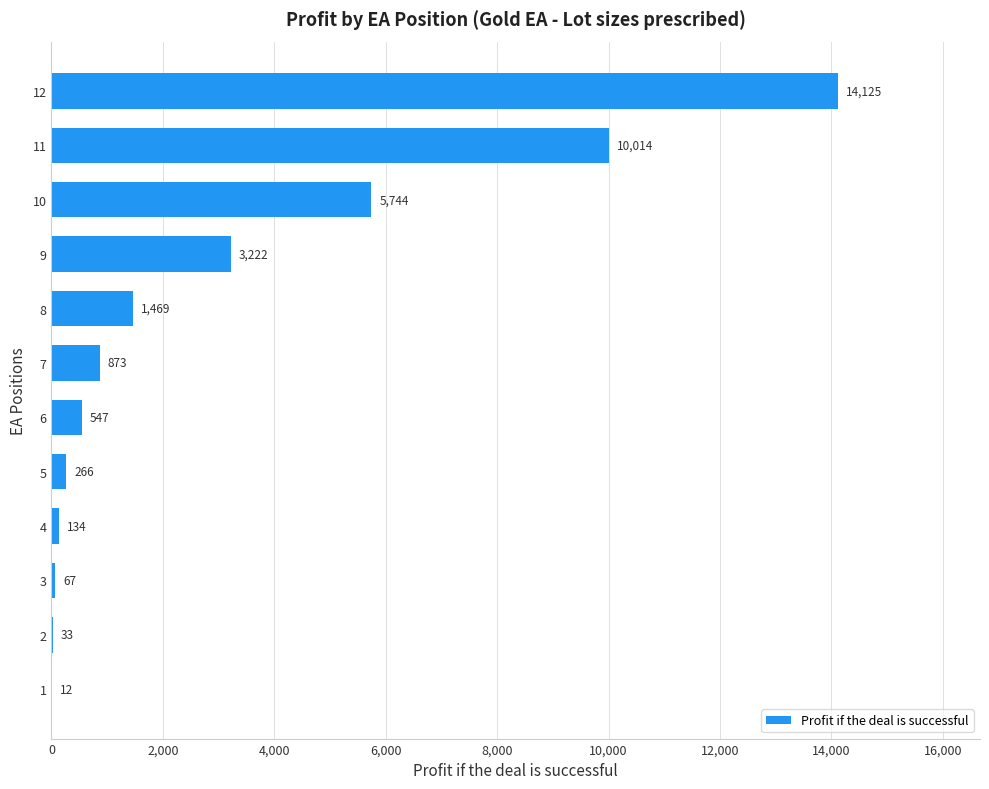

What is the sum of all values?

36505.2